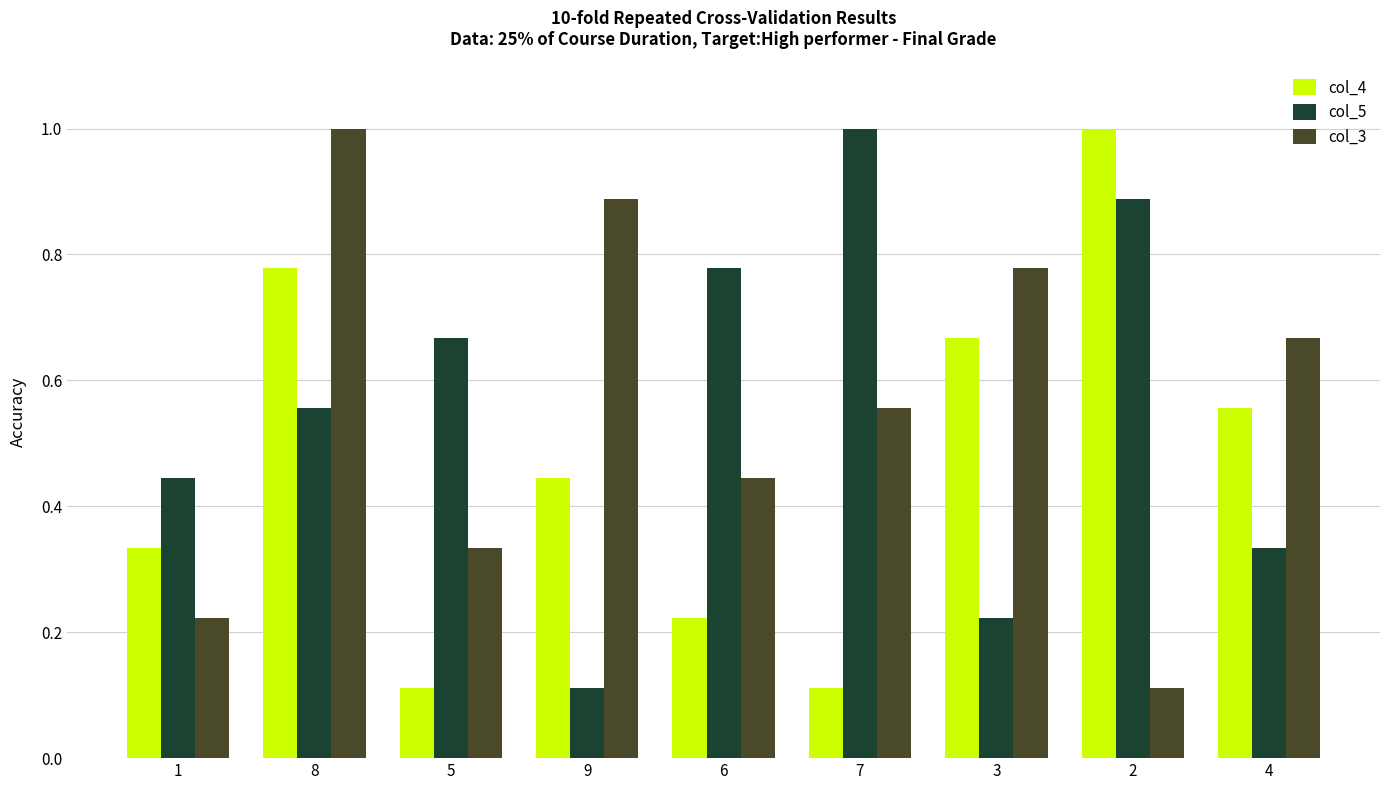

What is the average value of the col_4 series?

0.5